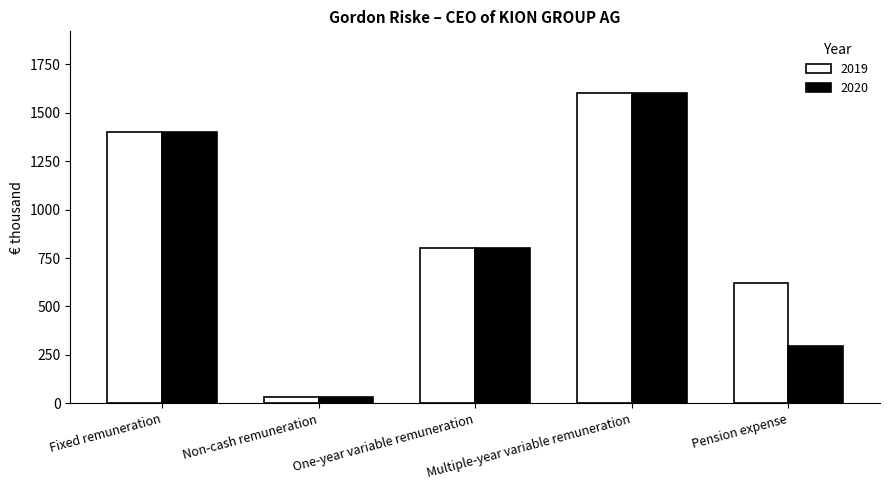

What is the total value across all series at Multiple-year variable remuneration?

3200